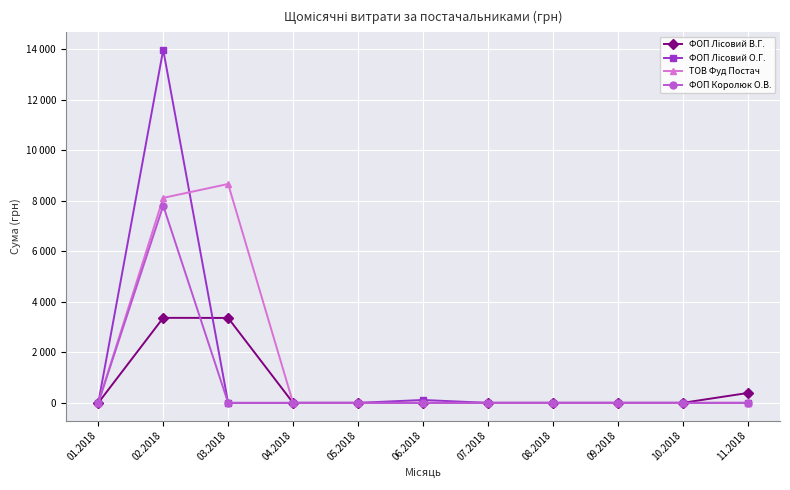

What is the difference between the ТОВ Фуд Постач values at 10.2018 and 03.2018?

8670.4